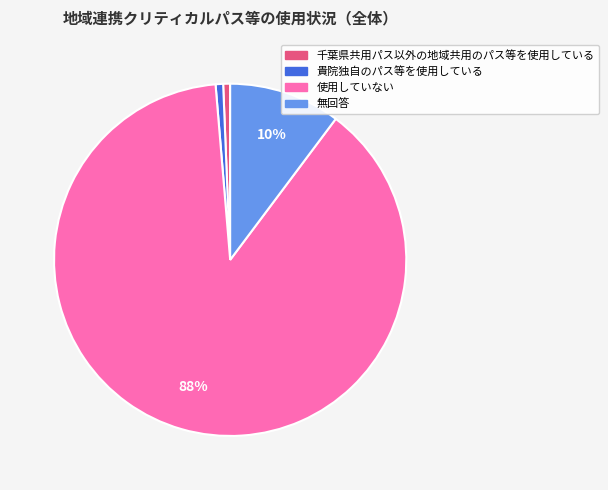

Is the sum of 無回答 and 使用していない greater than half?

Yes